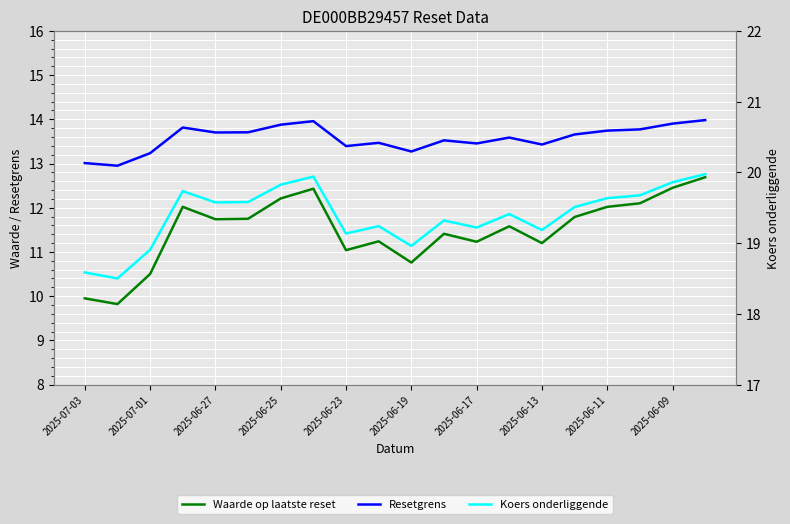

True or false: Waarde op laatste reset and Resetgrens intersect in this chart.

False